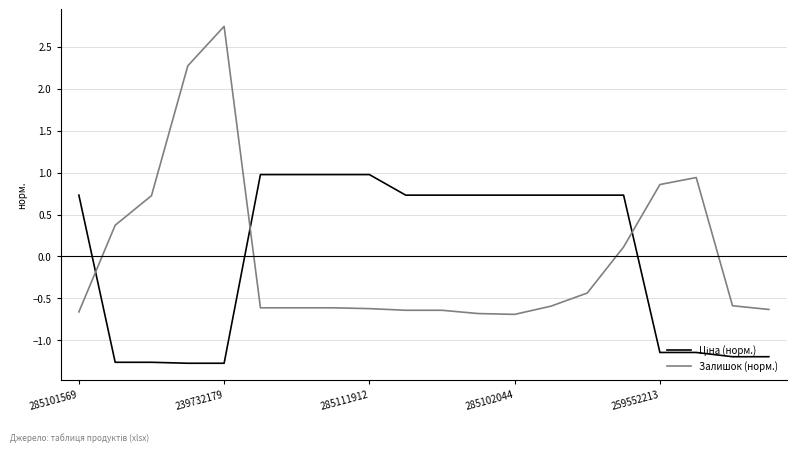

Reading left to right, what are all the values shown in this chart?

Ціна (норм.): 0.7	-1.3	-1.3	-1.3	-1.3	1.0	1.0	1.0	1.0	0.7	0.7	0.7	0.7	0.7	0.7	0.7	-1.1	-1.1	-1.2	-1.2
Залишок (норм.): -0.7	0.4	0.7	2.3	2.7	-0.6	-0.6	-0.6	-0.6	-0.6	-0.6	-0.7	-0.7	-0.6	-0.4	0.1	0.9	0.9	-0.6	-0.6